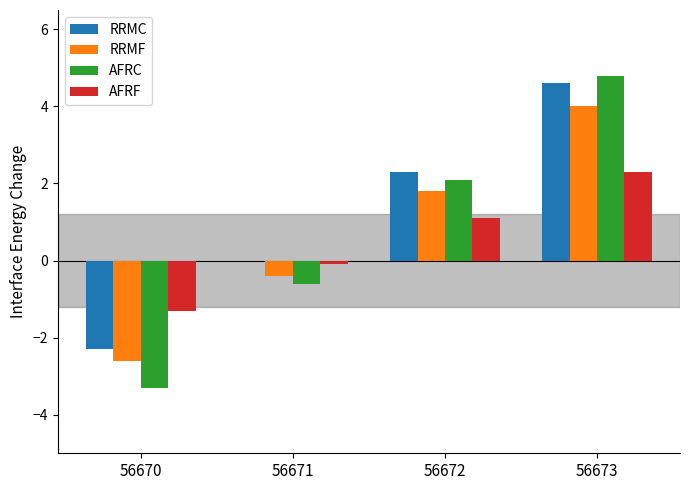

The RRMC series shows 4.6 at 56673. True or false?

True